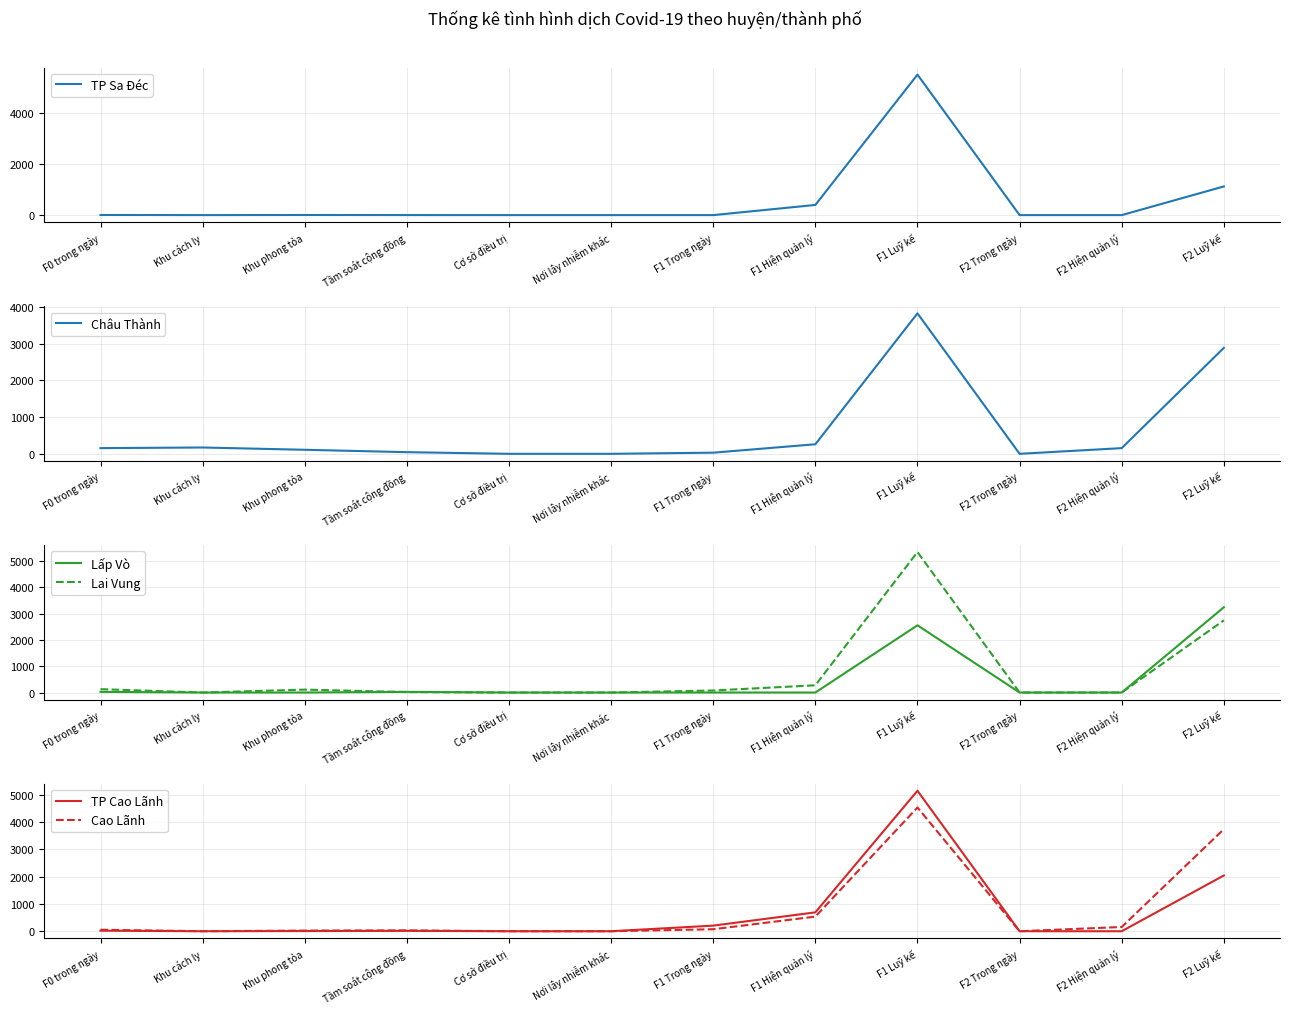

Which series has the largest total across all categories?

Cao Lãnh